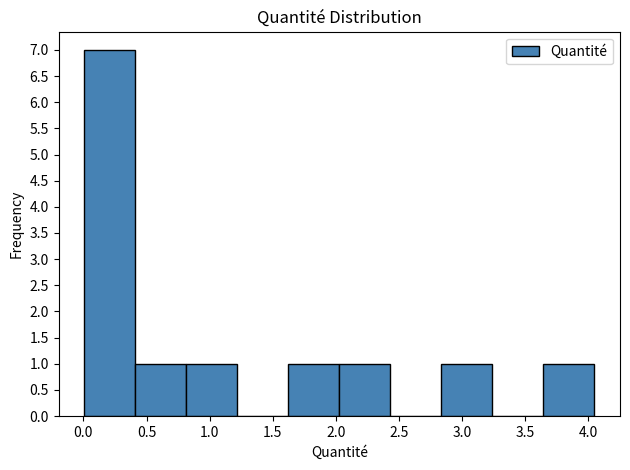

Reading left to right, list every bar in this chart as the range it spans on the x-axis followed by its height. Neither the bar edges nor the heights are printed on the chart, so give them approximately, as read against the axes.

0.00 to 0.40: 7
0.40 to 0.80: 1
0.80 to 1.20: 1
1.20 to 1.60: 0
1.60 to 2.05: 1
2.05 to 2.45: 1
2.45 to 2.85: 0
2.85 to 3.25: 1
3.25 to 3.65: 0
3.65 to 4.05: 1